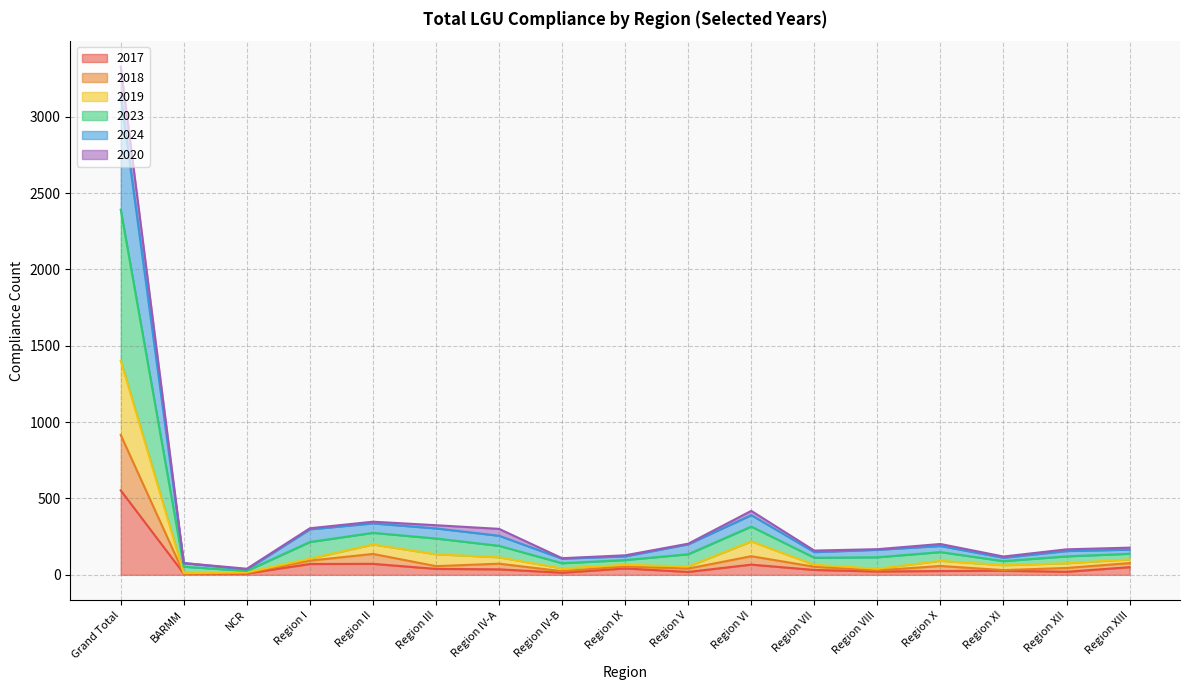

How many series are shown in this chart?

6